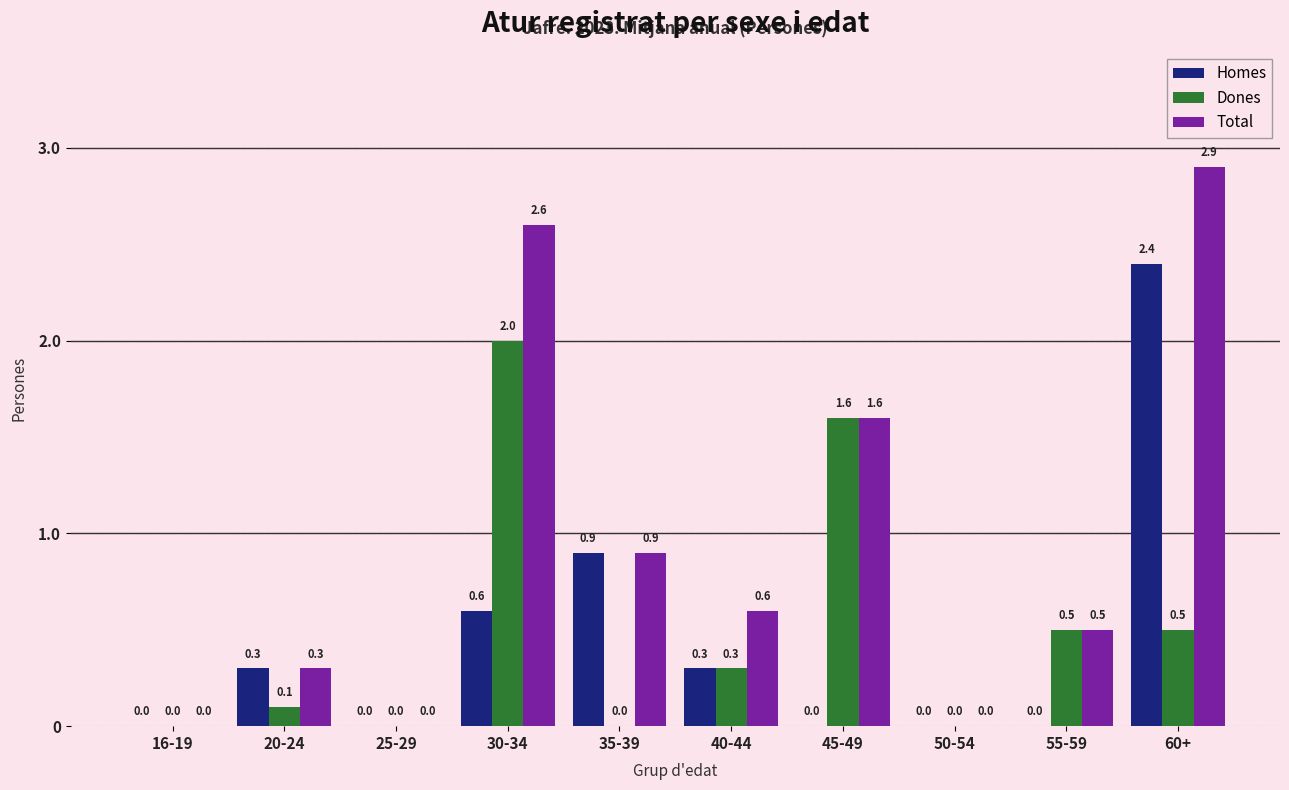

How many groups of bars are there?

10